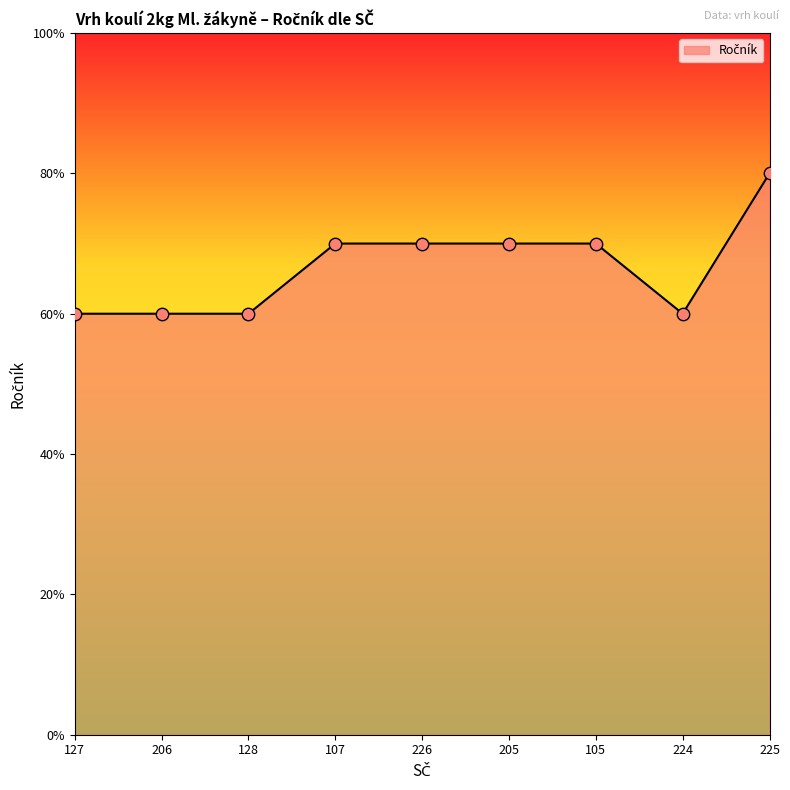

Does the chart have visible grid lines?

No